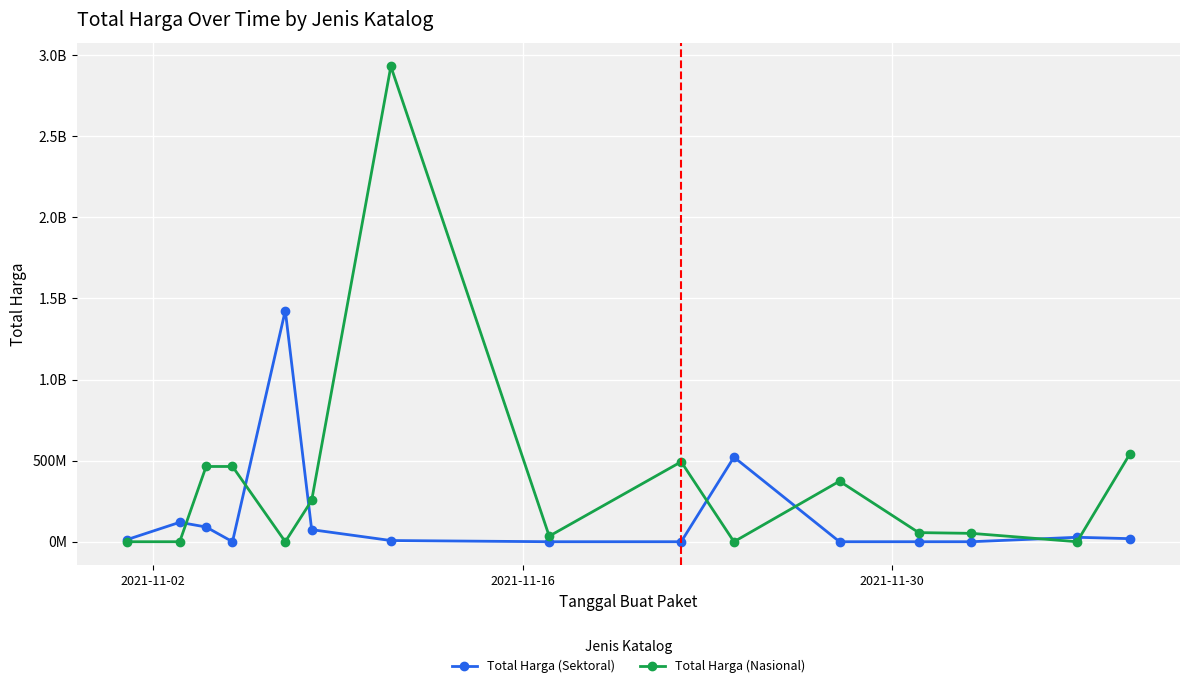

What are all the series names shown in the legend?

Total Harga (Sektoral), Total Harga (Nasional)